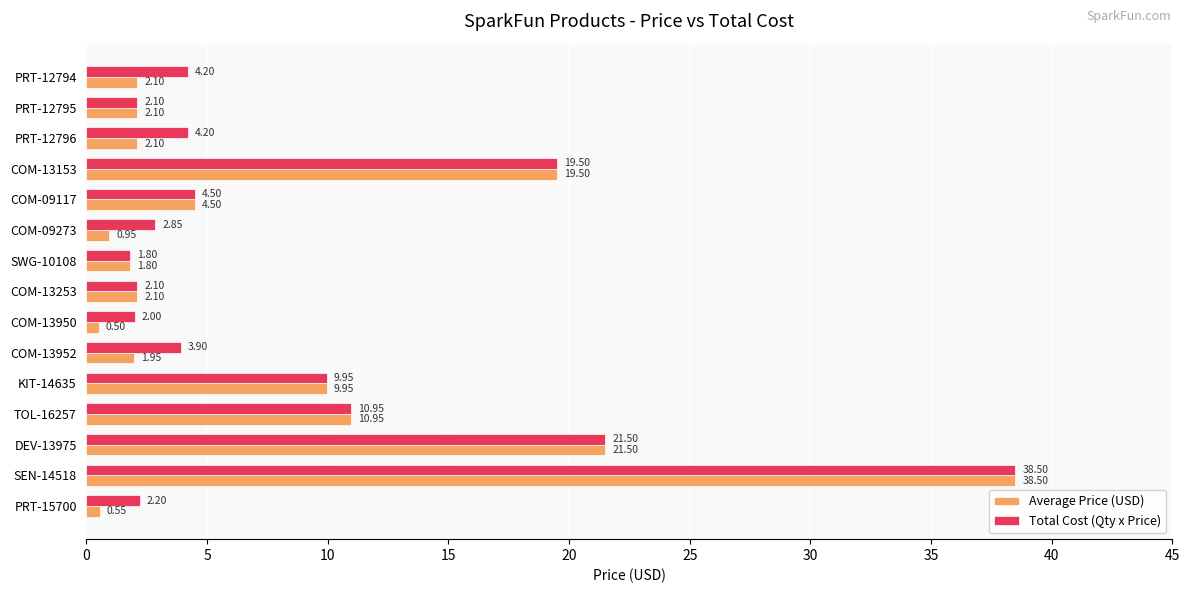

What is the difference between the maximum and minimum values in the Average Price (USD) series?

38.0